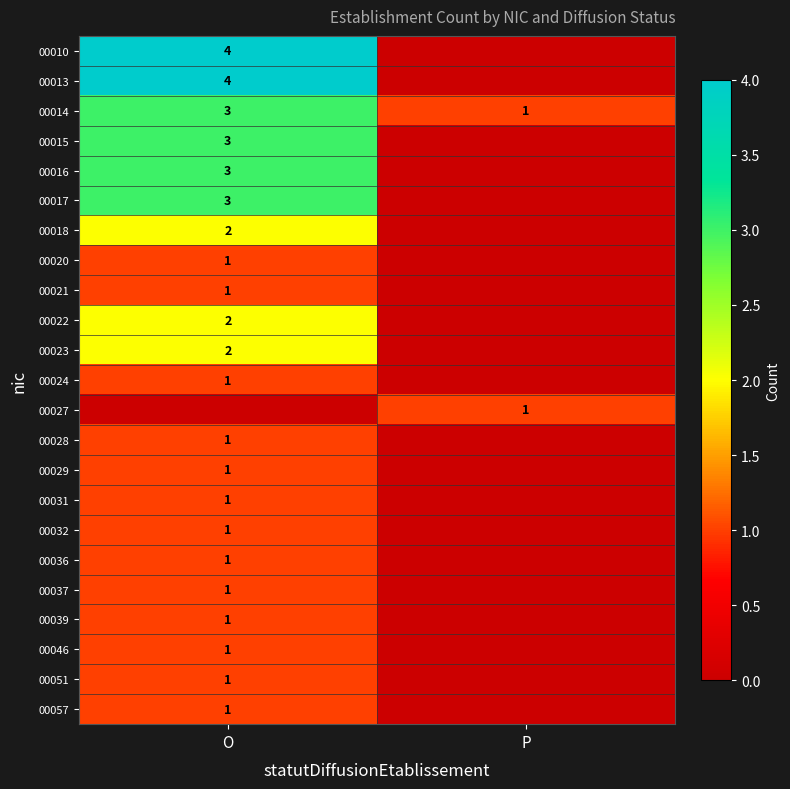

What is the total value across all series at P?

2